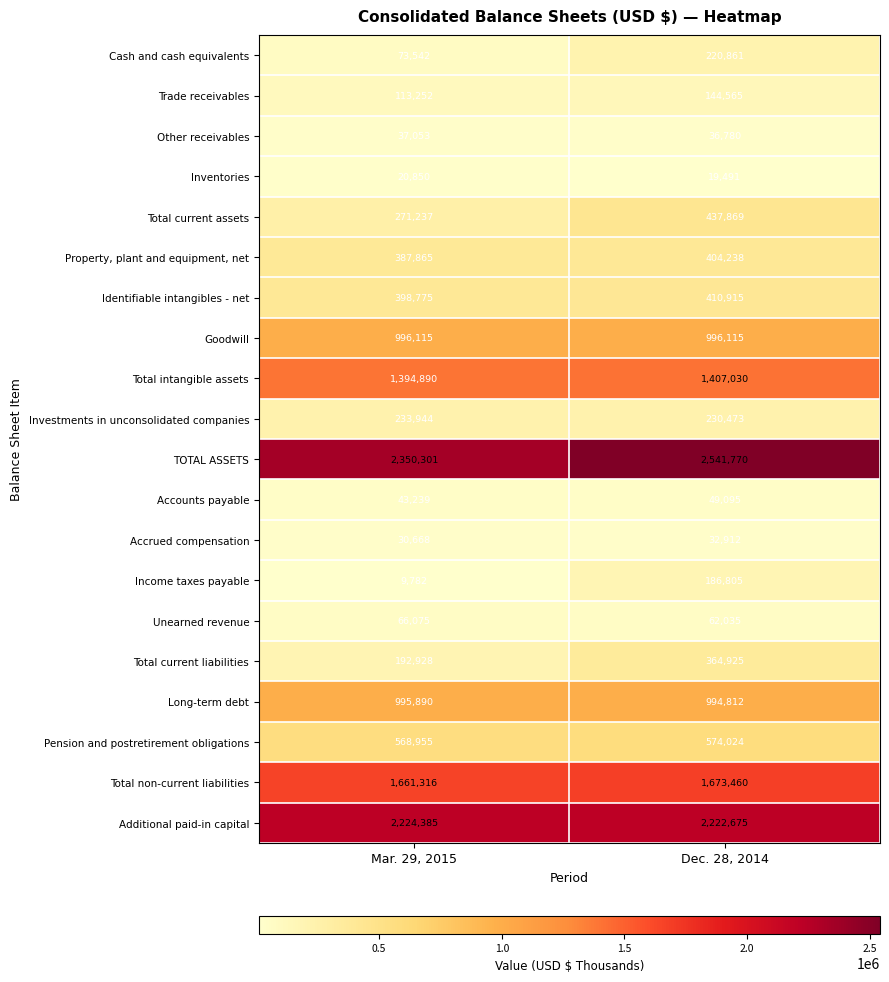

Between Mar. 29, 2015 and Dec. 28, 2014, which series saw the biggest shift?

TOTAL ASSETS